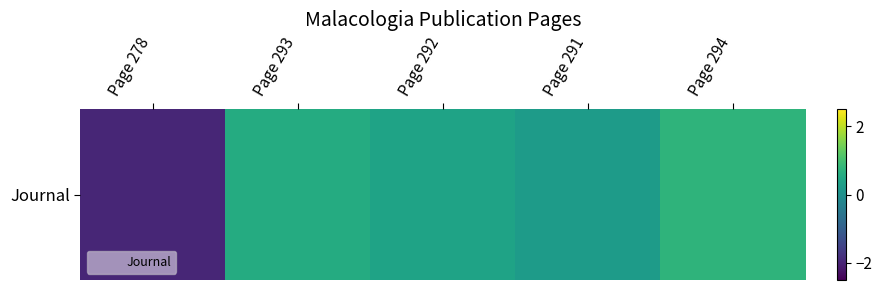

What is the greatest value displayed?

0.7